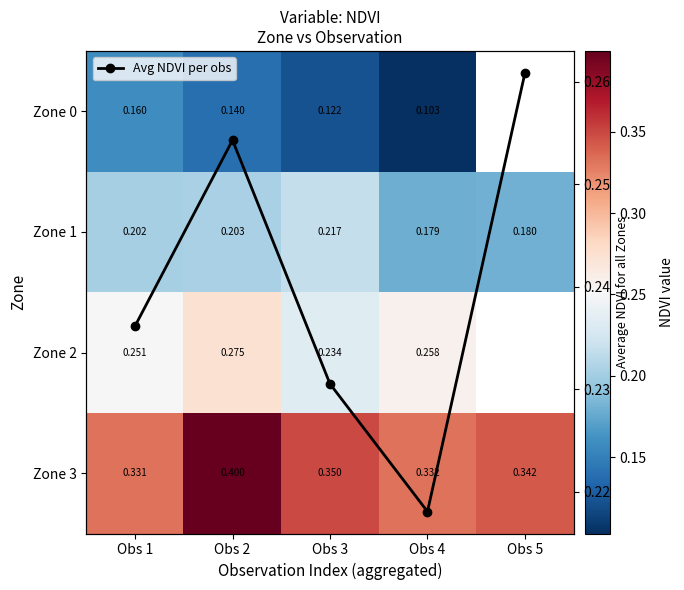

Is the value of Zone 0 at Obs 2 greater than the value of Zone 3 at Obs 3?

No